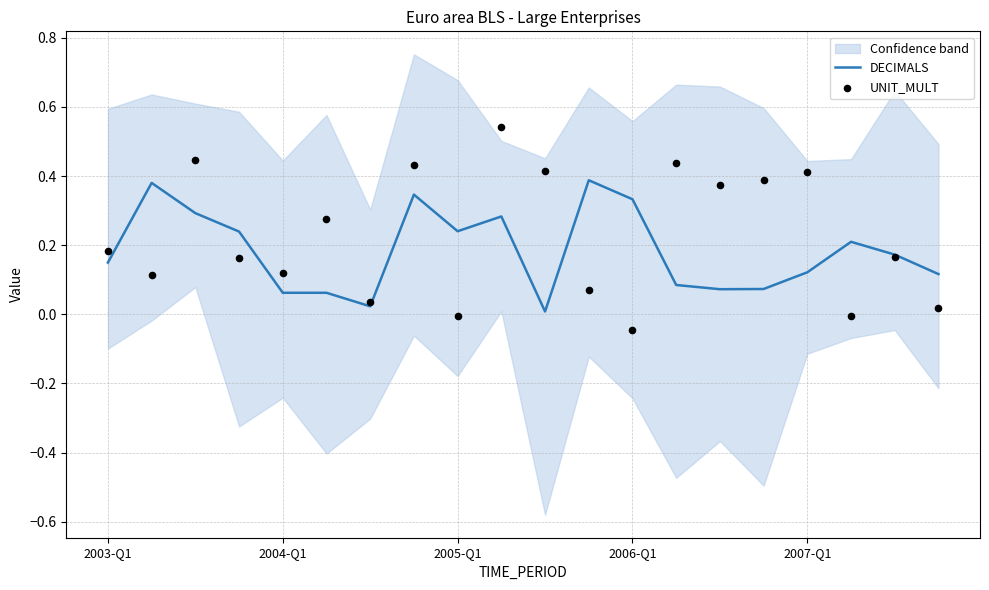

Which series contains the lowest Y value?

UNIT_MULT